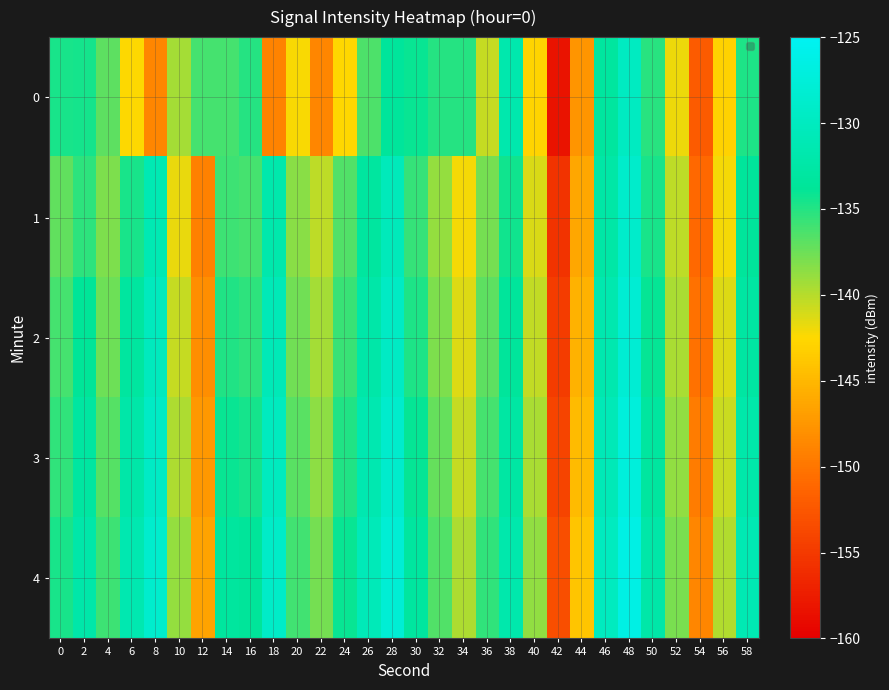

Rank the series by their average value, from lowest to highest.

0, 1, 2, 3, 4